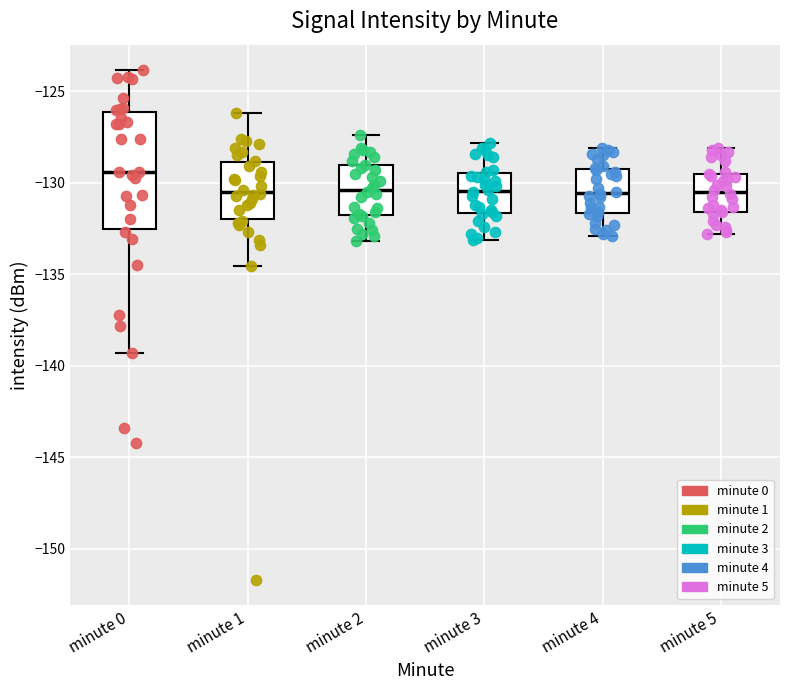

Where is the upper edge of the box for minute 0 on the y-axis? The values are not printed on the chart, so give them approximately, as read against the axis.

-126.0